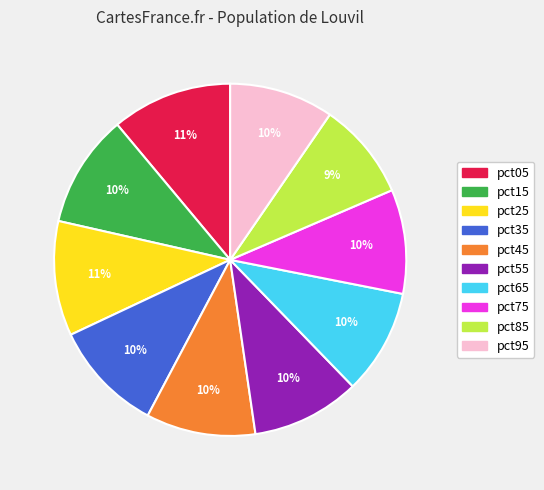

To the nearest percent, what portion does pct65 represent?

10%